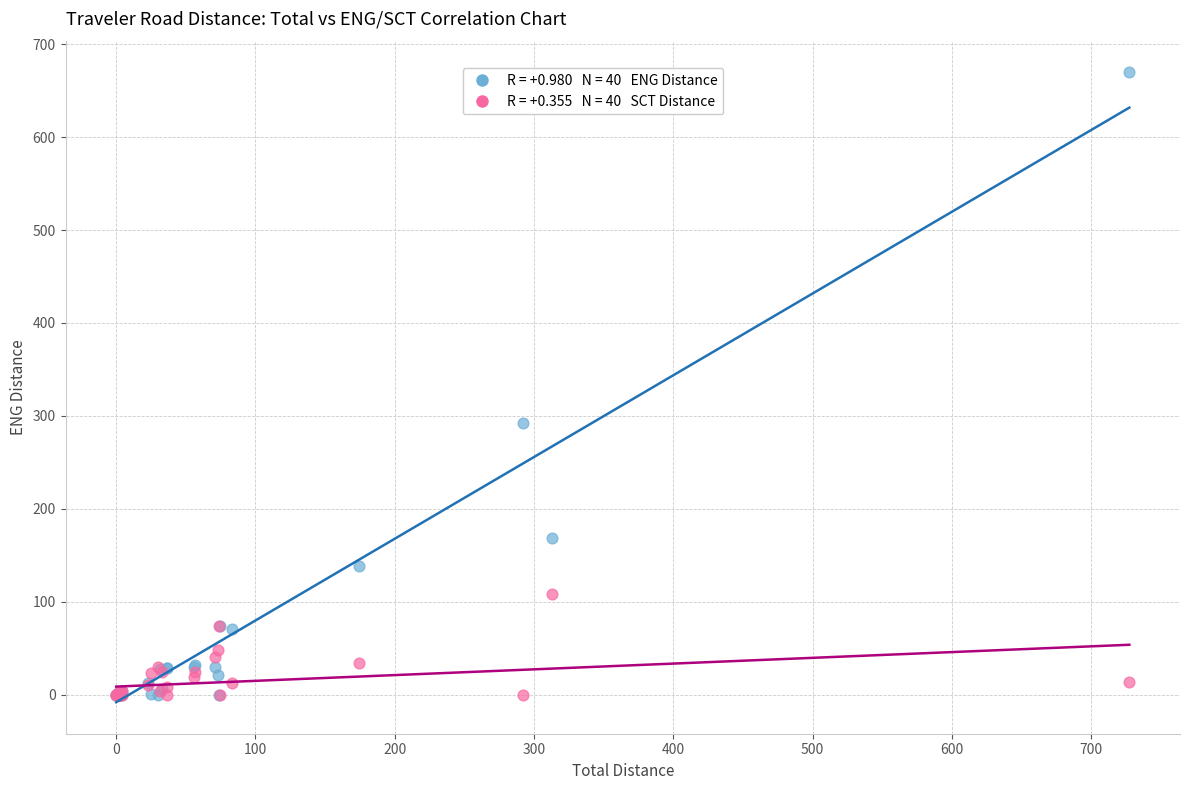

Across all series, what Y value is closest to 334?

292.0